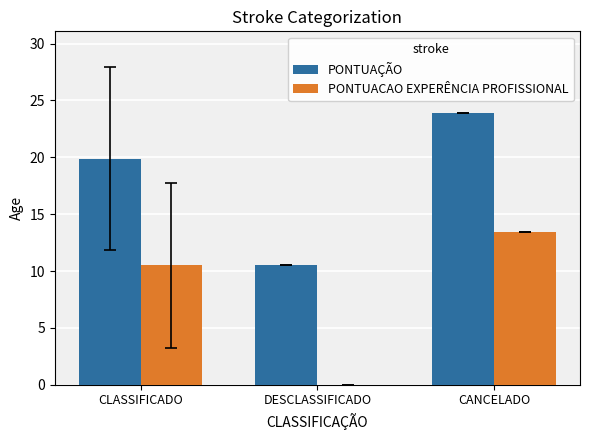

What is the total value across all series at CLASSIFICADO?

30.4